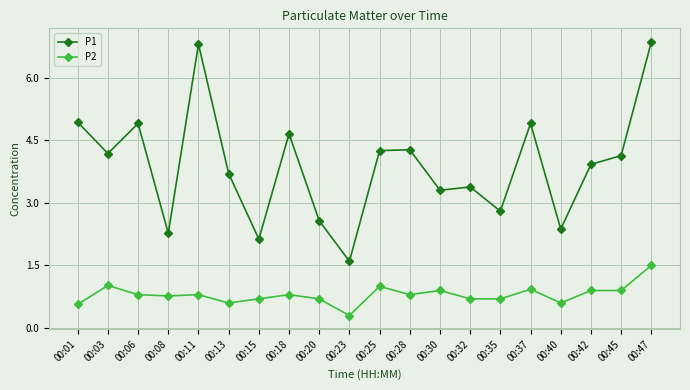

Which series has the largest total across all categories?

P1